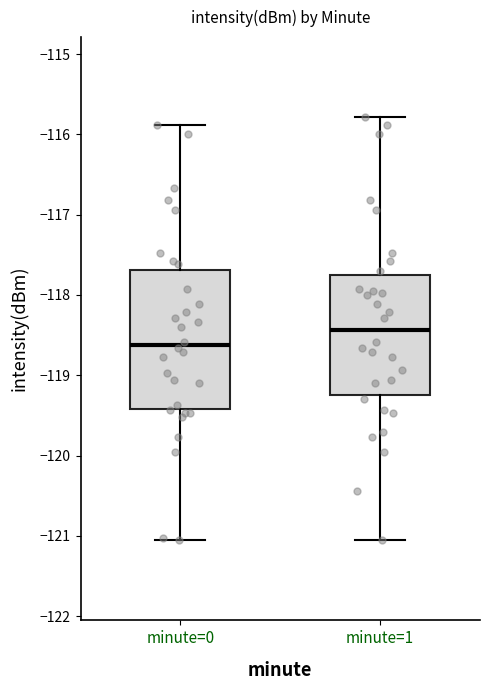

Reading left to right, read every box against the y-axis: the position of its median line, the range the box covers, and the ends of its whiskers. The values are not printed on the chart, so give them approximately, as read against the axis.

minute=0: median -118.6, box -119.4 to -117.7, whiskers -121.1 to -115.9
minute=1: median -118.4, box -119.2 to -117.8, whiskers -121.1 to -115.8